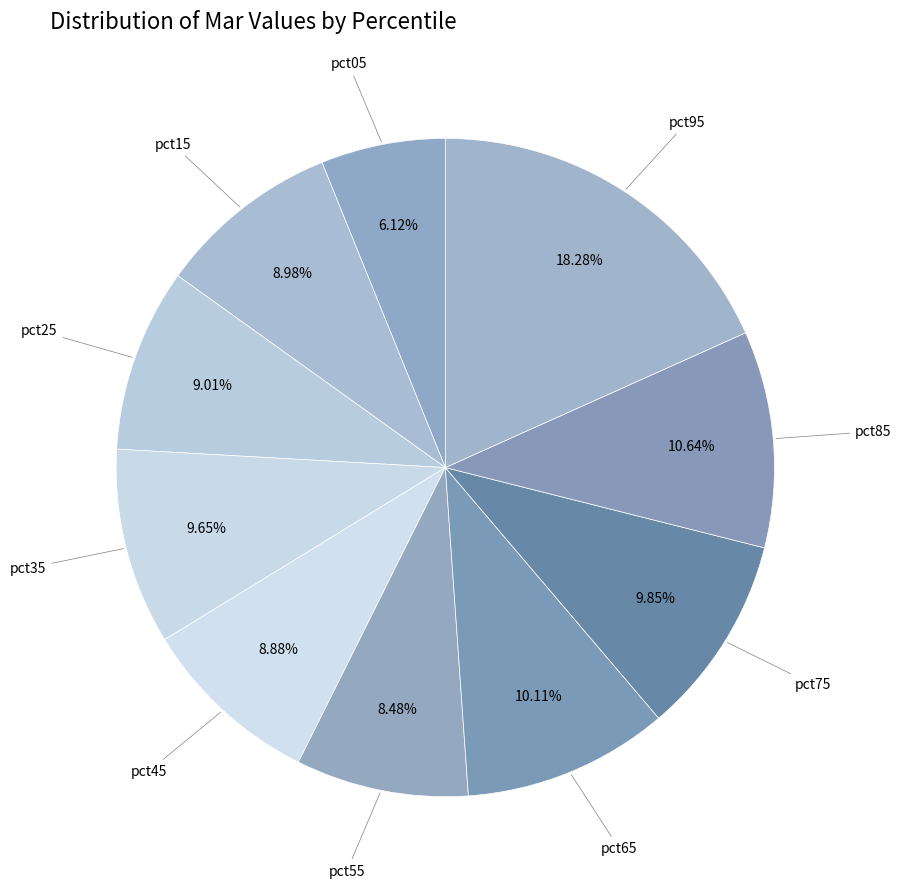

Rank the categories by value from highest to lowest.

pct95, pct85, pct65, pct75, pct35, pct25, pct15, pct45, pct55, pct05